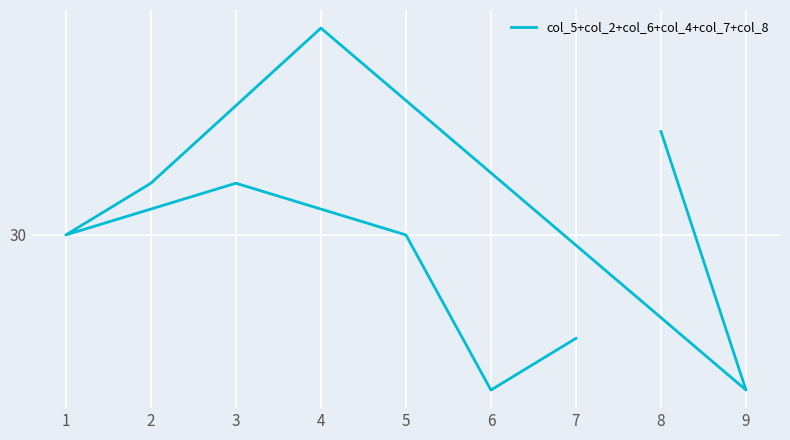

Between 9 and 2, which is larger?

2